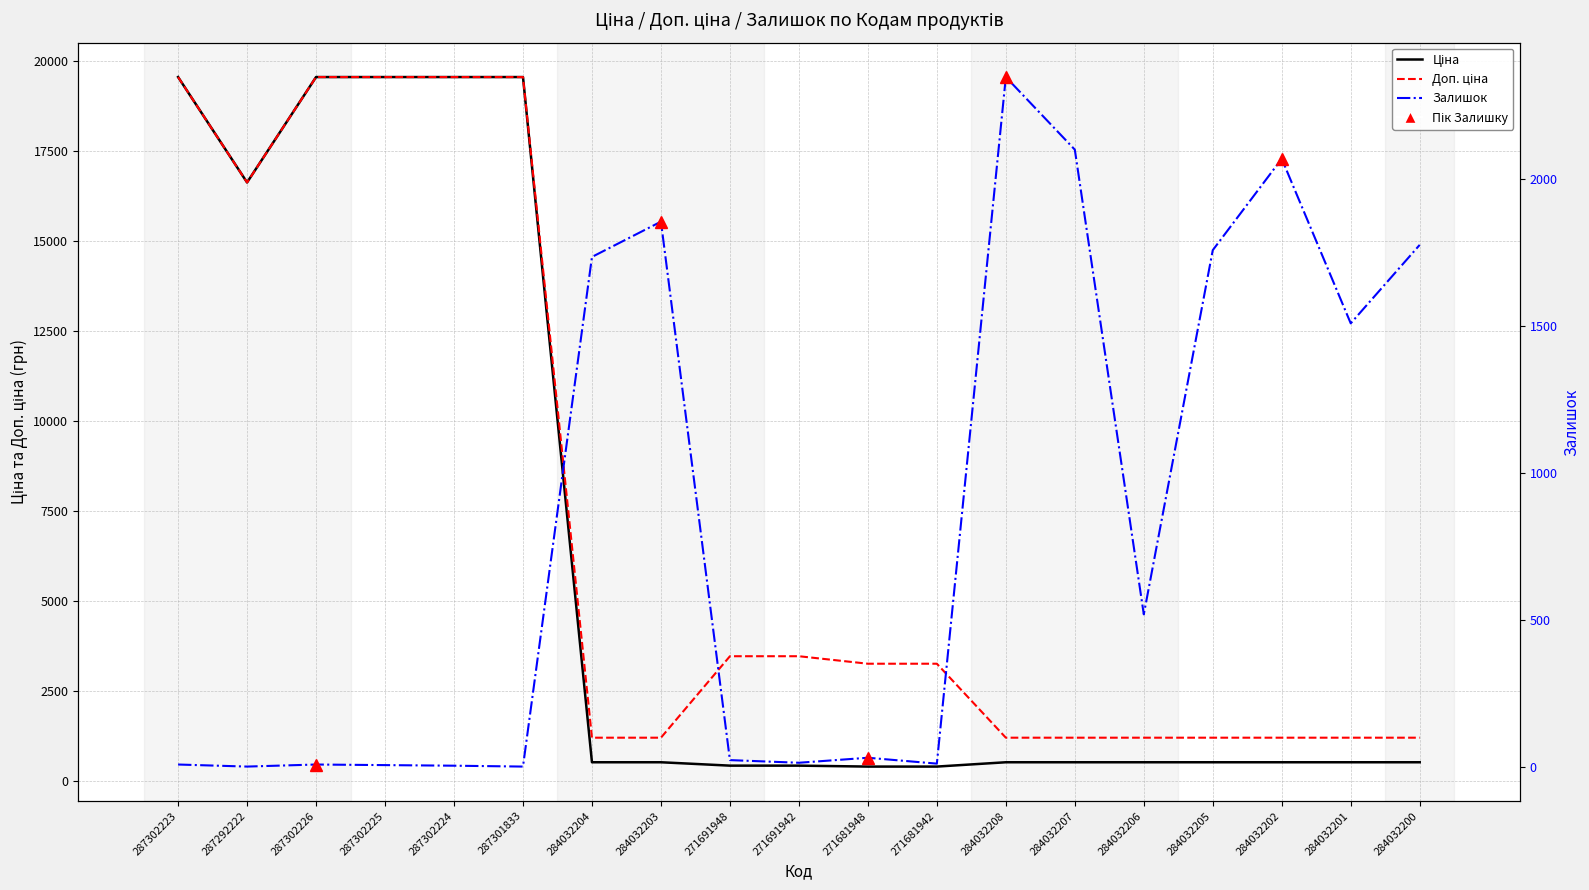

Between which two adjacent categories do Залишок and Доп. ціна first intersect?

287301833 and 284032204